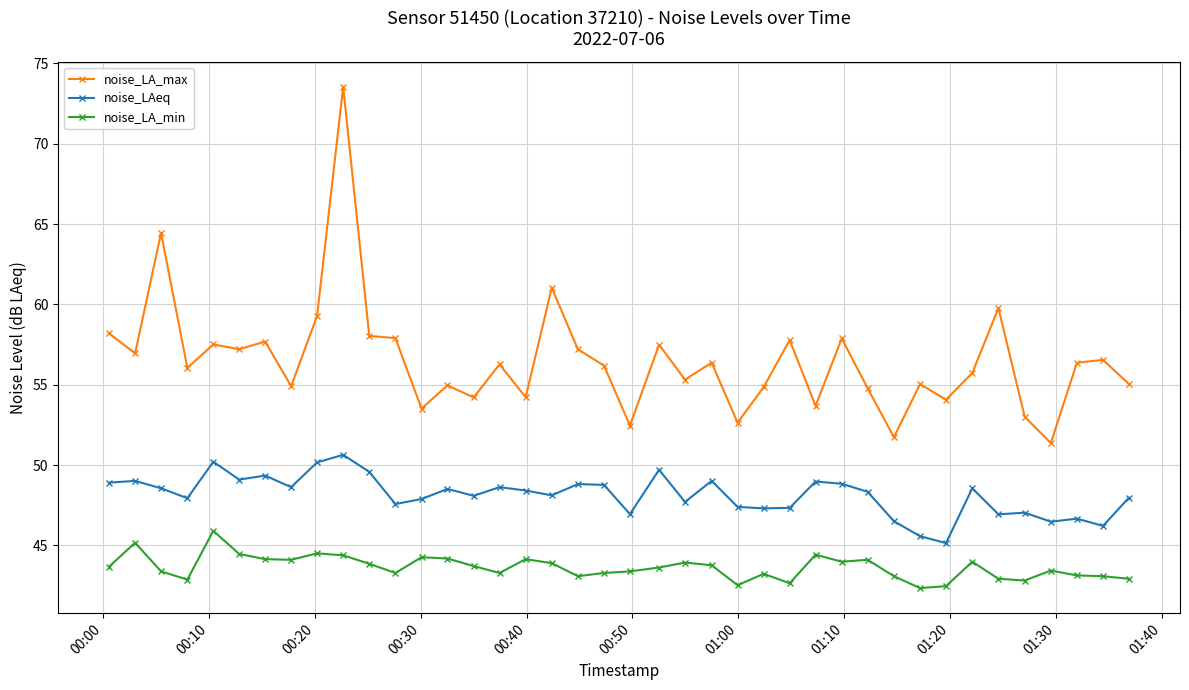

List the series in order of their peak value, lowest first.

noise_LA_min, noise_LAeq, noise_LA_max